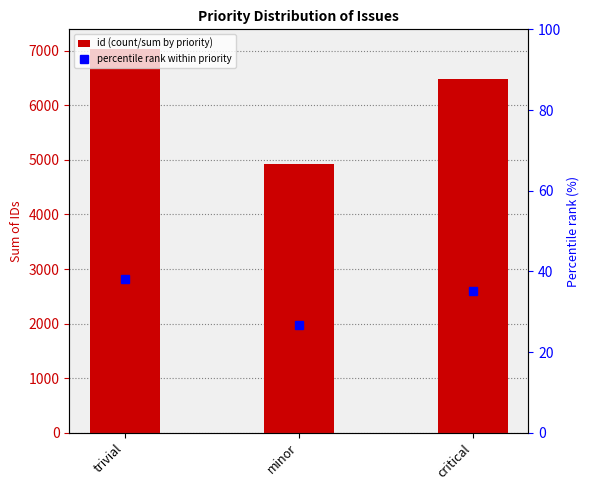

The id (count/sum by priority) series shows 10715.0 at critical. True or false?

False